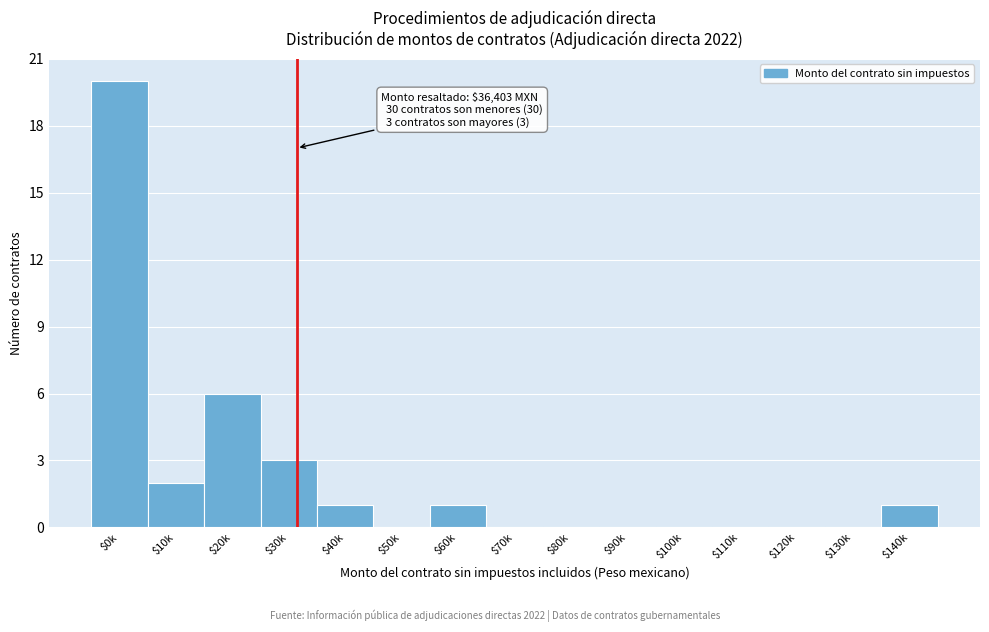

Read the value at $30k.

3